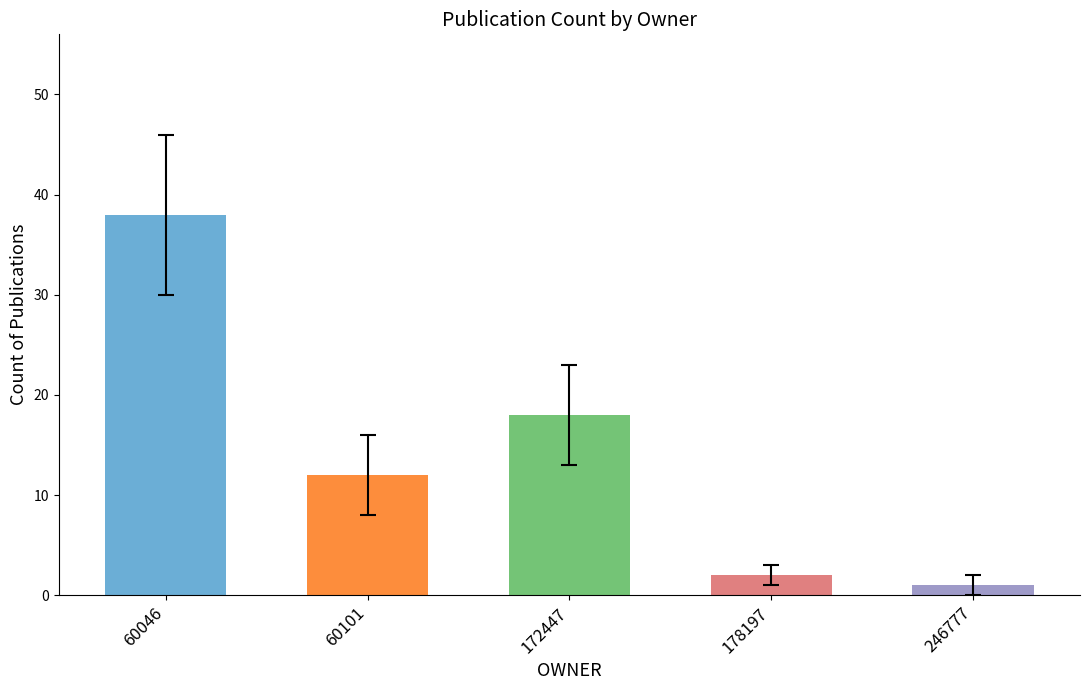

Reading left to right, extract all data points from this chart.

60046=38	60101=12	172447=18	178197=2	246777=1